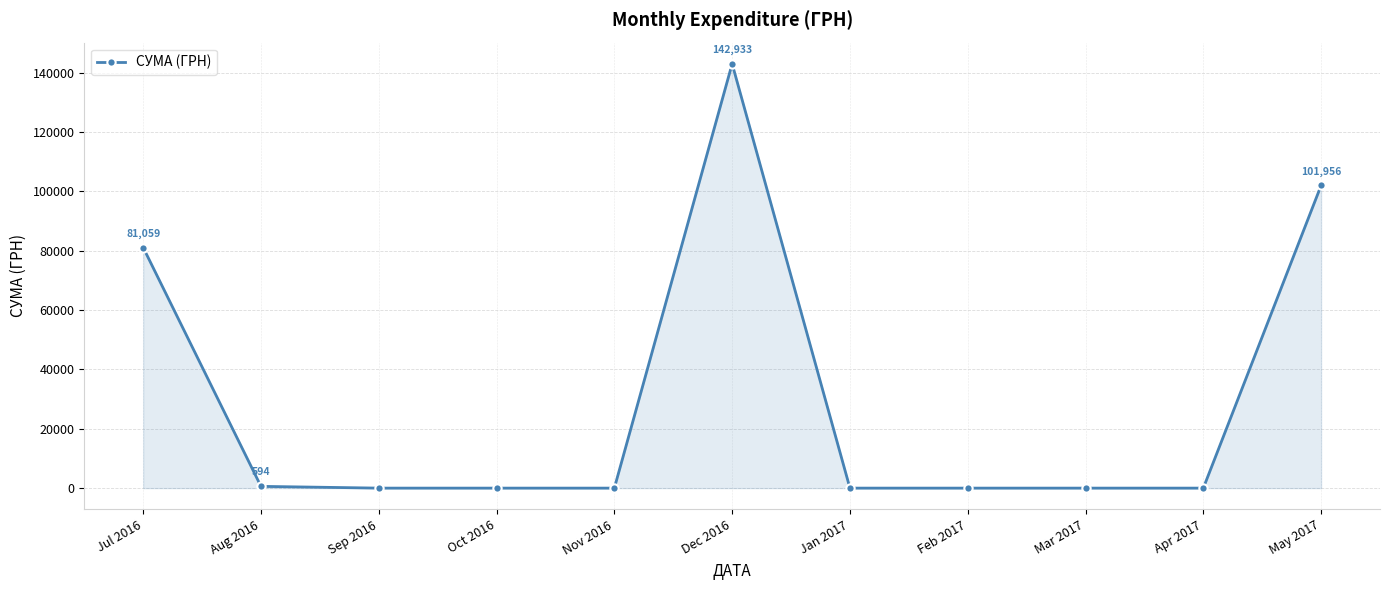

At which category does the chart reach its peak across all series?

Dec 2016